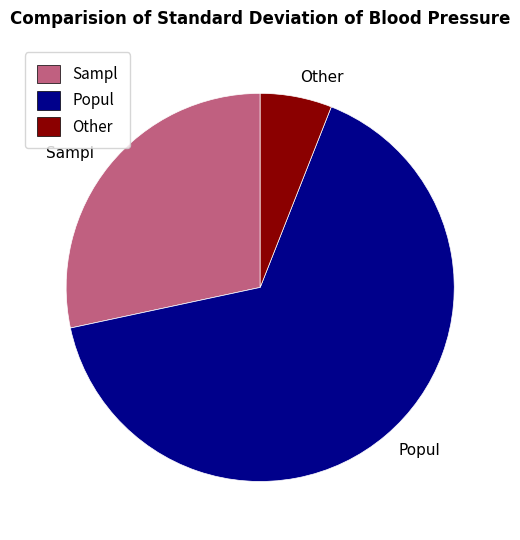

Between Popul and Other, which is larger?

Popul